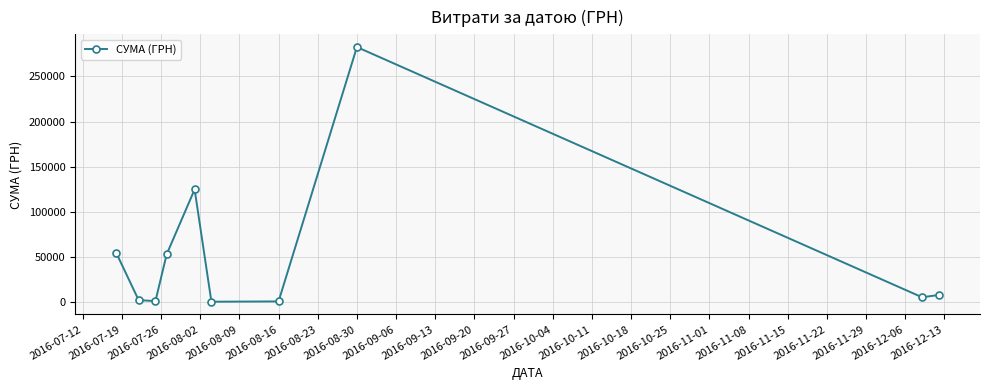

What is the difference between the maximum and minimum values?

282004.7